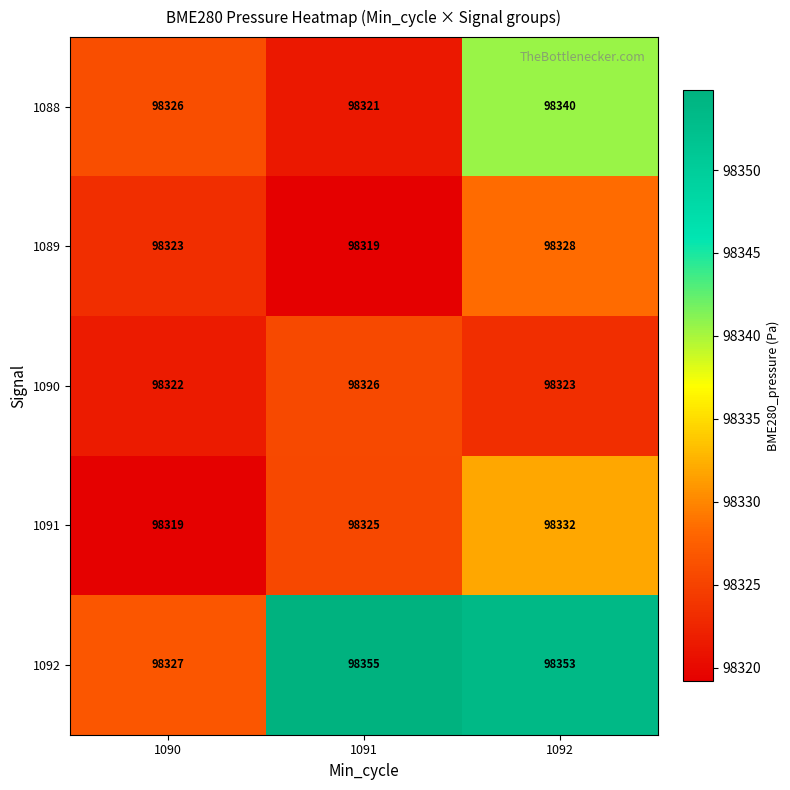

Is it true that 1091 equals 38693 at 1090?

False